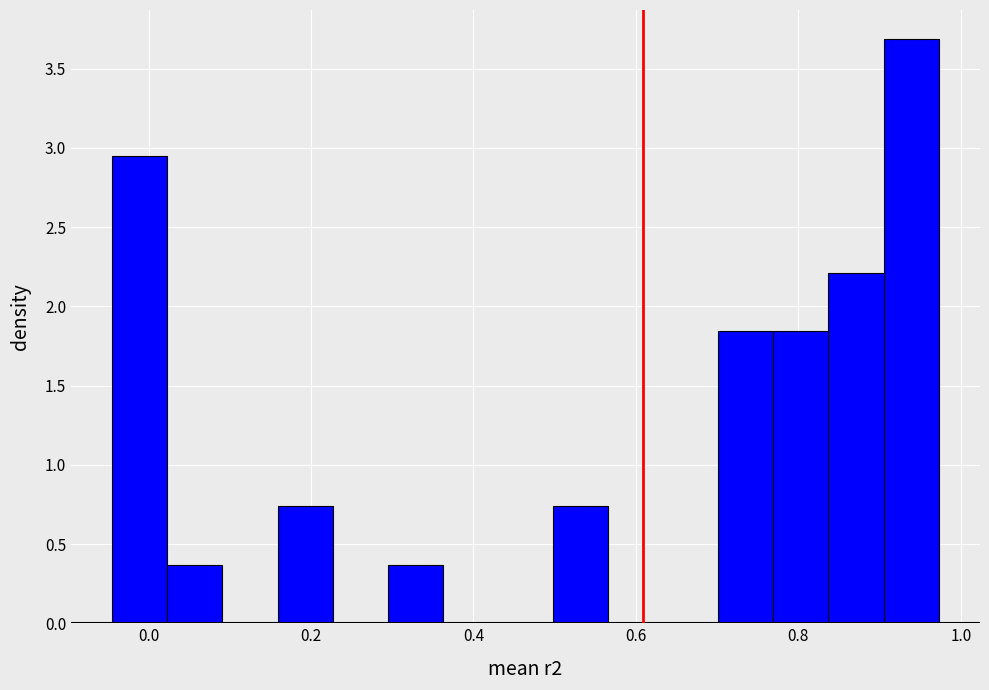

Around what value on the x-axis is the tallest bar? Give the approximate position of its centre, as read against the axis.

0.94